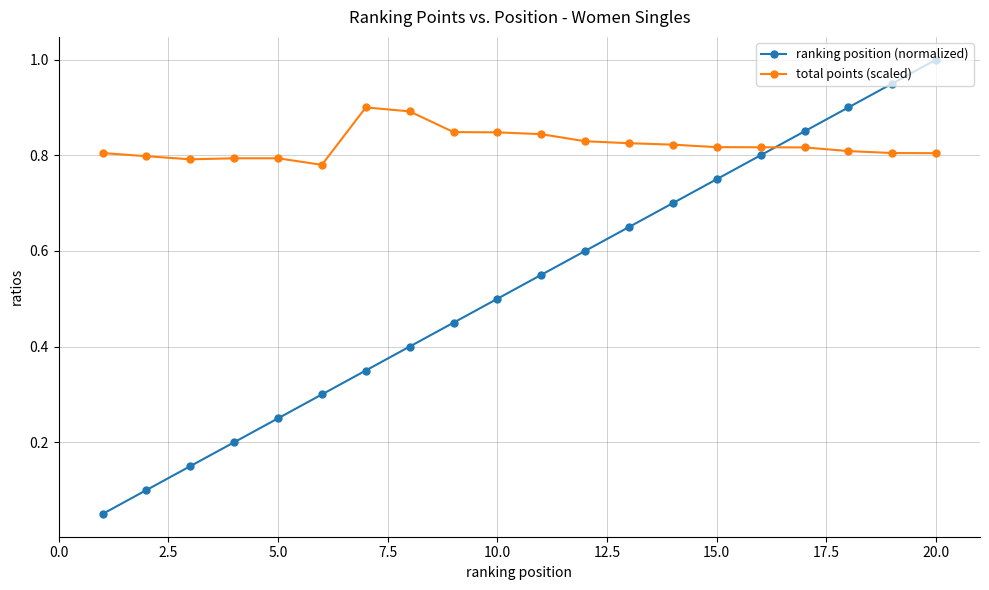

What are all the series names shown in the legend?

ranking position (normalized), total points (scaled)